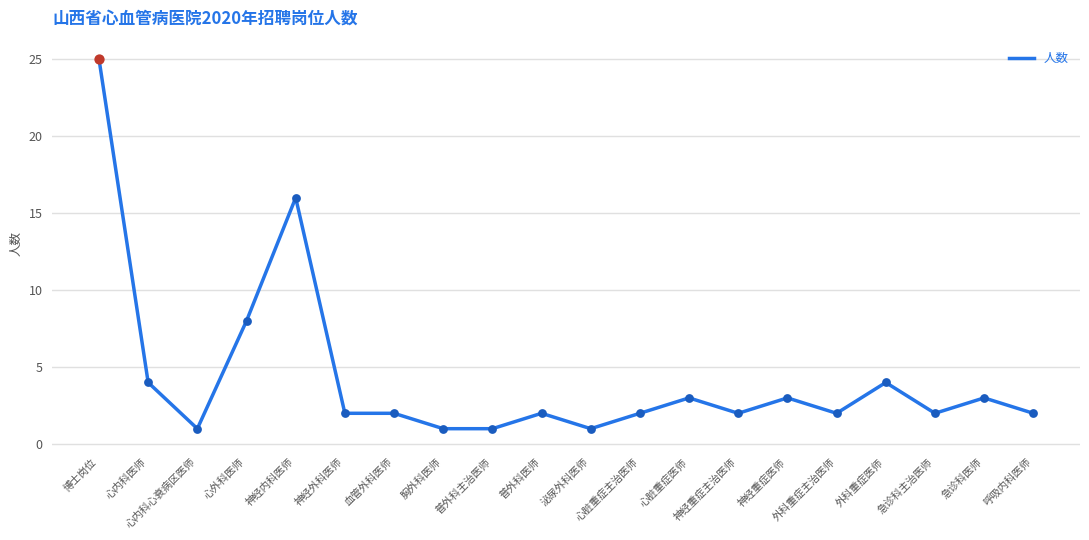

What is the ratio of the value at 神经内科医师 to the value at 外科重症医师?

4.0